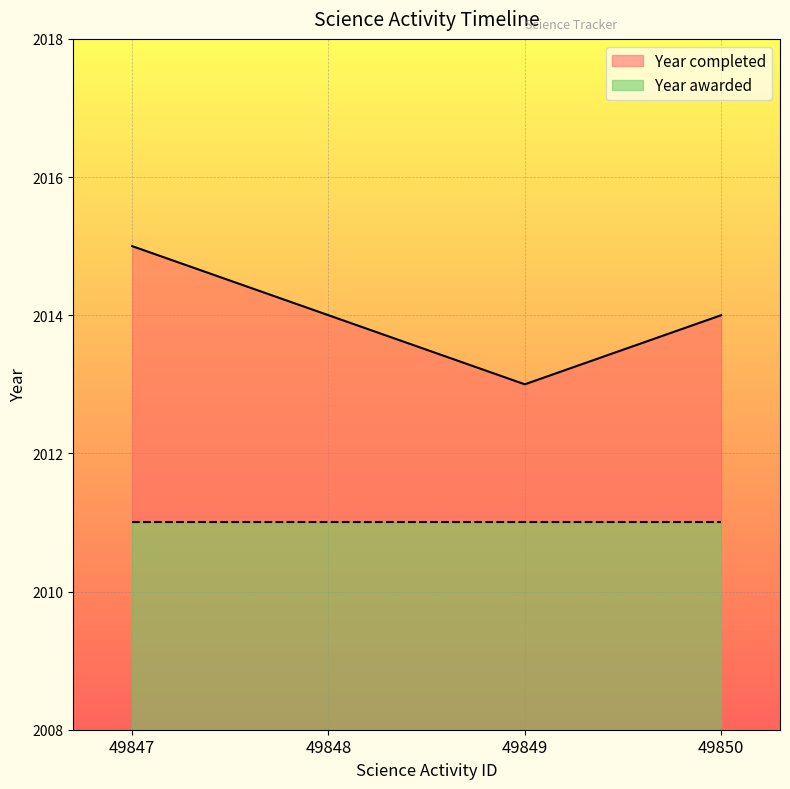

What is the sum of the values at 49847 and 49850?

4029